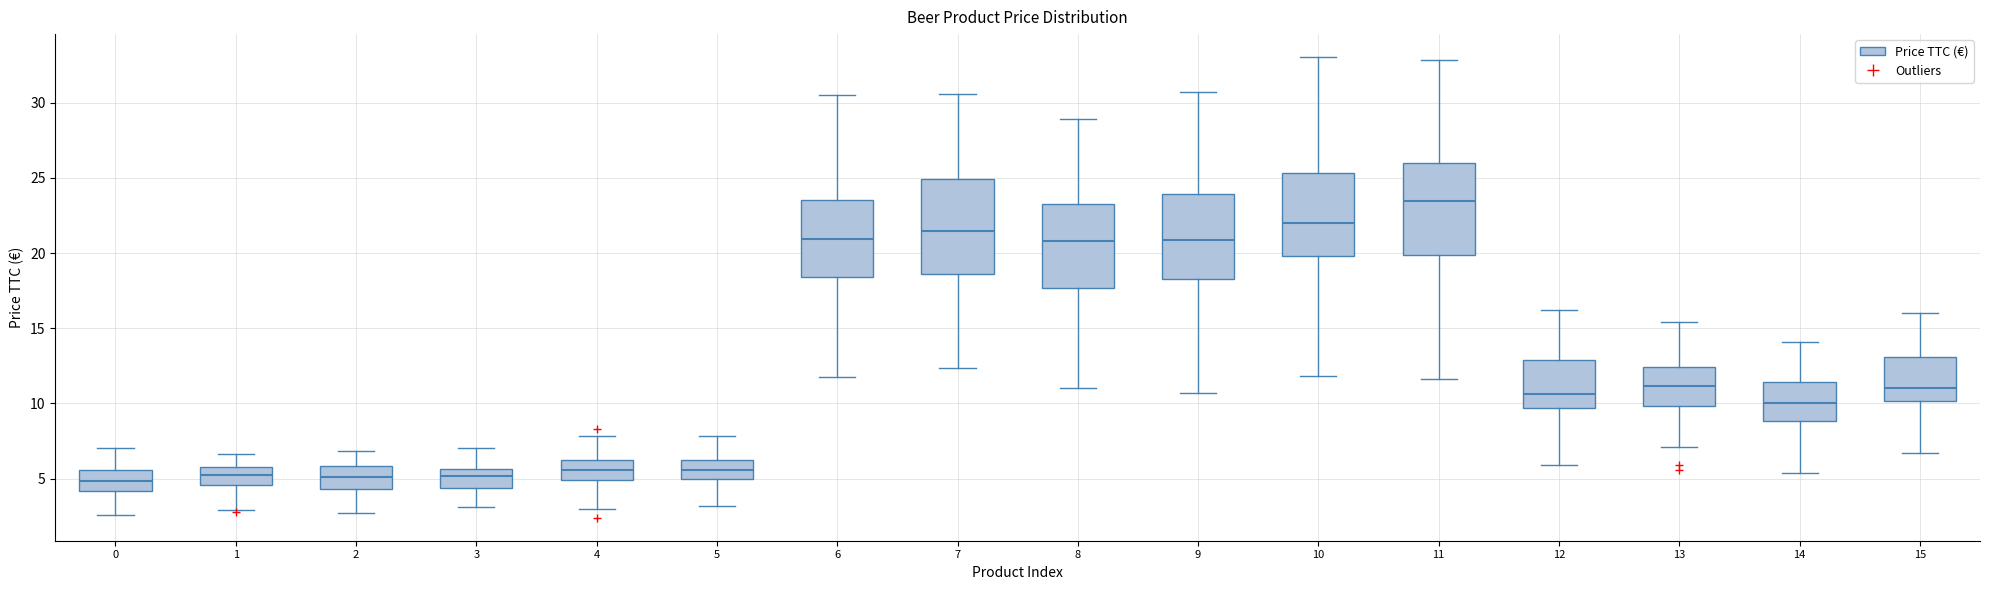

Reading left to right, read every box against the y-axis: the position of its median line, the range the box covers, and the ends of its whiskers. The values are not printed on the chart, so give them approximately, as read against the axis.

0: median 5.0, box 4.0 to 5.5, whiskers 2.5 to 7.0
1: median 5.0, box 4.5 to 6.0, whiskers 3.0 to 6.5
2: median 5.0, box 4.5 to 6.0, whiskers 2.5 to 7.0
3: median 5.0, box 4.5 to 5.5, whiskers 3.0 to 7.0
4: median 5.5, box 5.0 to 6.5, whiskers 3.0 to 8.0
5: median 5.5, box 5.0 to 6.0, whiskers 3.0 to 8.0
6: median 21.0, box 18.5 to 23.5, whiskers 12.0 to 30.5
7: median 21.5, box 18.5 to 25.0, whiskers 12.5 to 30.5
8: median 21.0, box 17.5 to 23.5, whiskers 11.0 to 29.0
9: median 21.0, box 18.0 to 24.0, whiskers 10.5 to 30.5
10: median 22.0, box 20.0 to 25.5, whiskers 12.0 to 33.0
11: median 23.5, box 20.0 to 26.0, whiskers 11.5 to 33.0
12: median 10.5, box 9.5 to 13.0, whiskers 6.0 to 16.0
13: median 11.0, box 10.0 to 12.5, whiskers 7.0 to 15.5
14: median 10.0, box 9.0 to 11.5, whiskers 5.5 to 14.0
15: median 11.0, box 10.0 to 13.0, whiskers 6.5 to 16.0